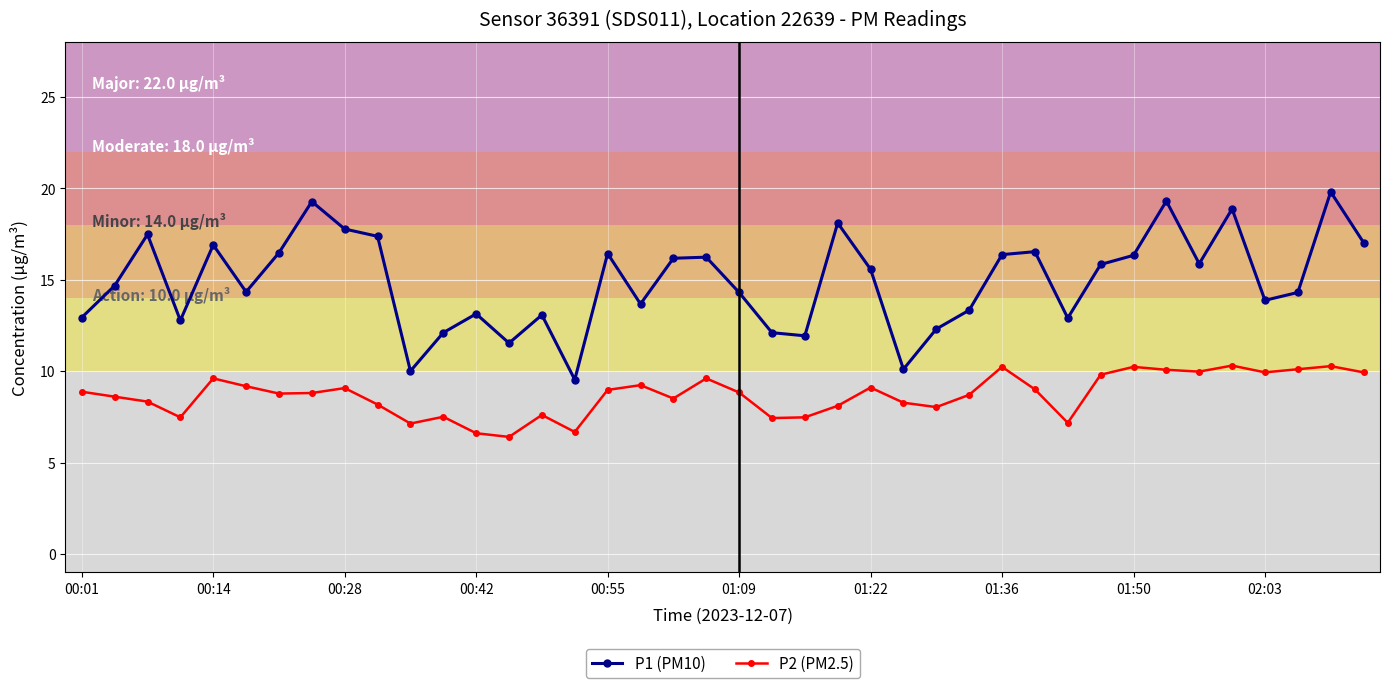

Rank the series by their maximum value, from highest to lowest.

P1 (PM10), P2 (PM2.5)